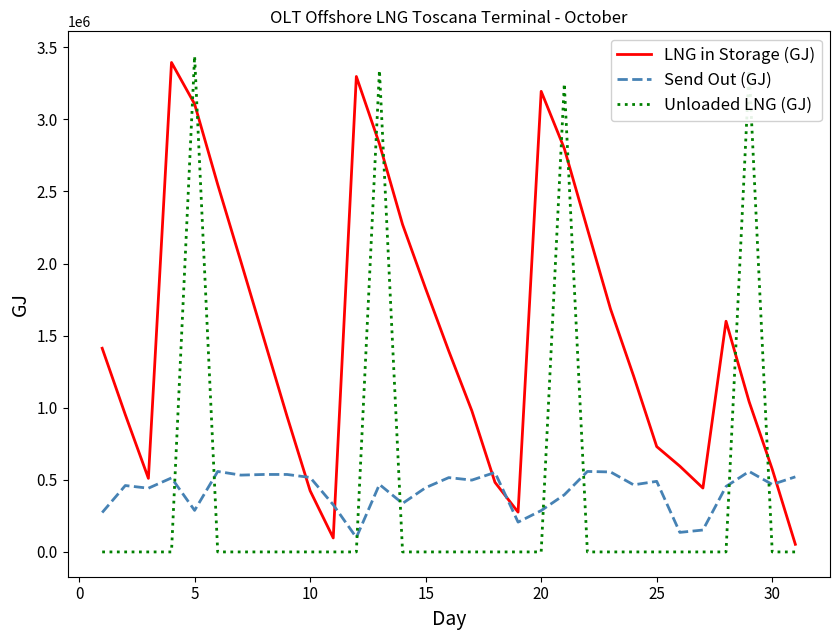

Which series ends up on top after the final intersection of Unloaded LNG (GJ) and LNG in Storage (GJ)?

LNG in Storage (GJ)